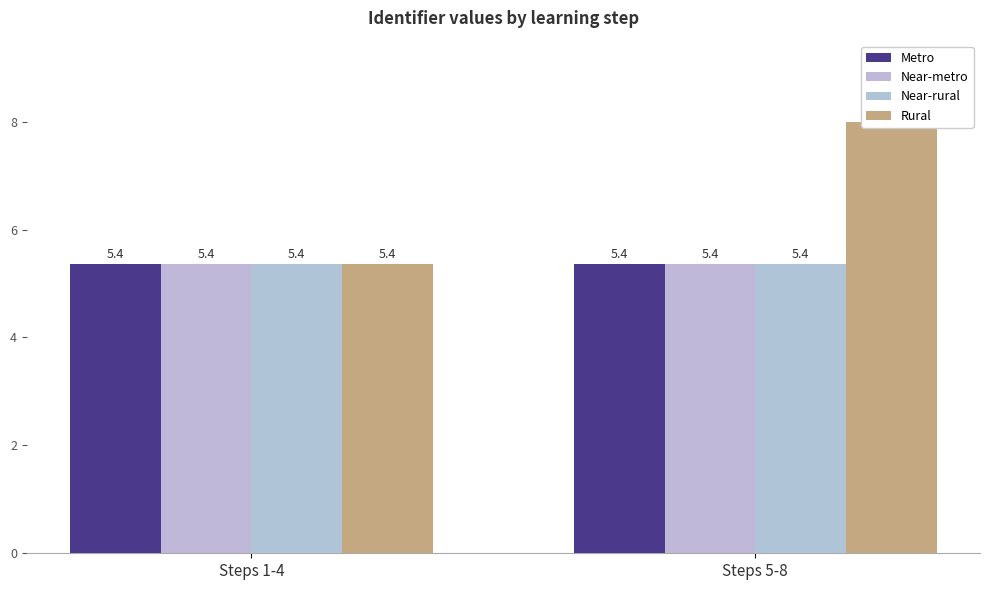

The Near-metro series shows 8.8 at Steps 1-4. True or false?

False